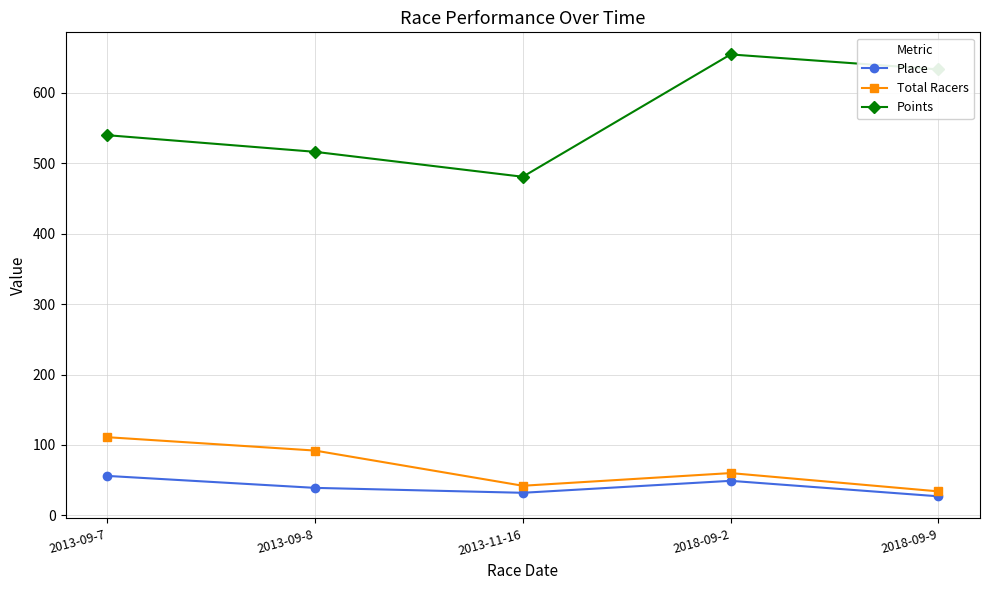

What is the value of the Points point at the 5th from the left?

633.4